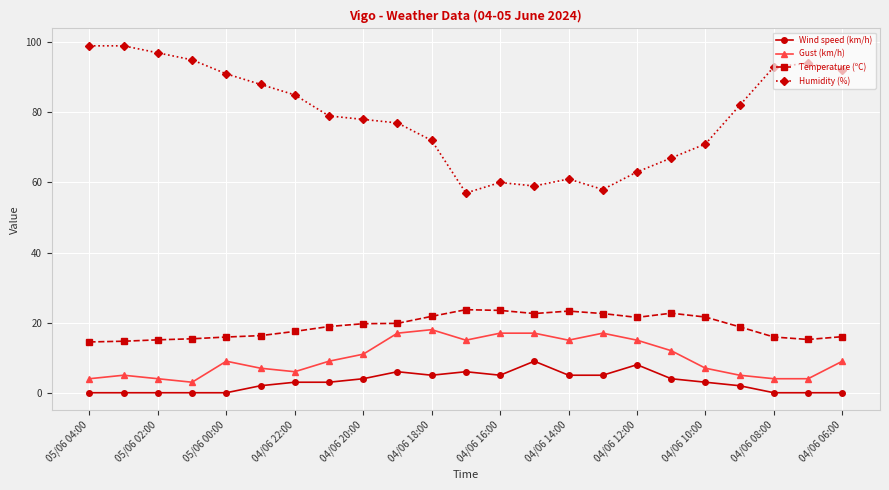

Which series has the largest range (max minus min)?

Humidity (%)